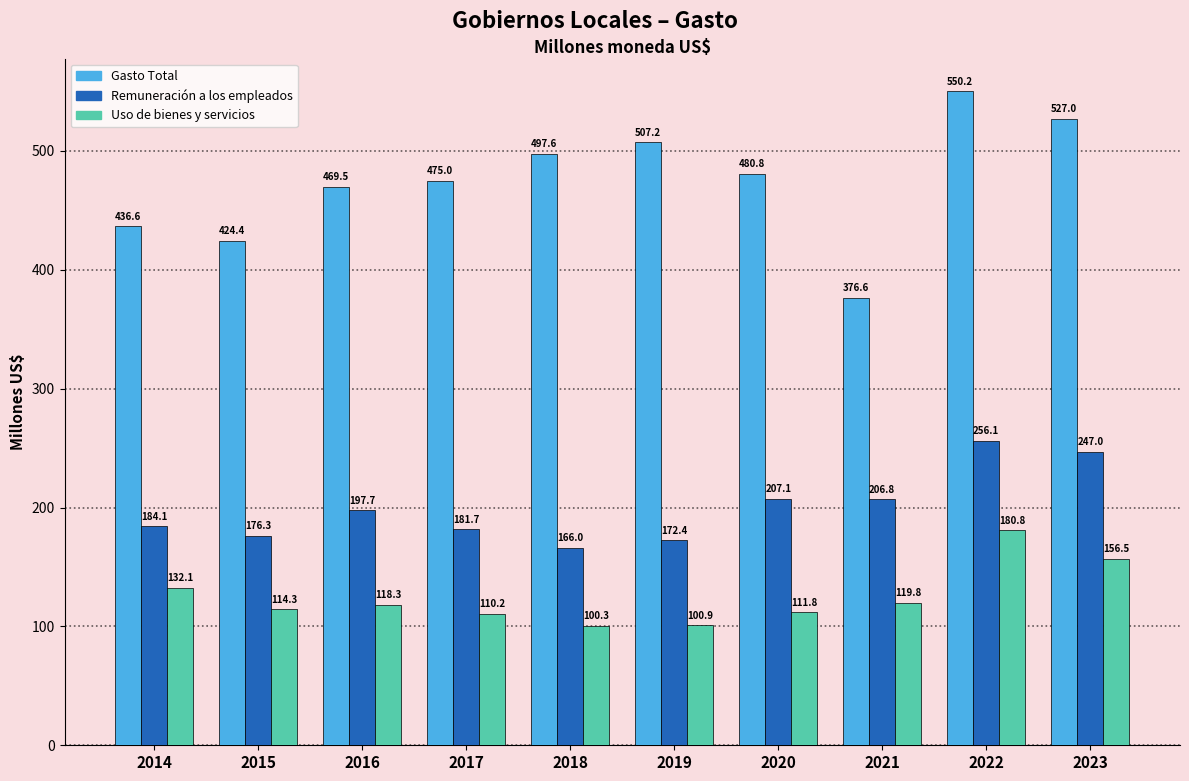

How many series are shown in this chart?

3